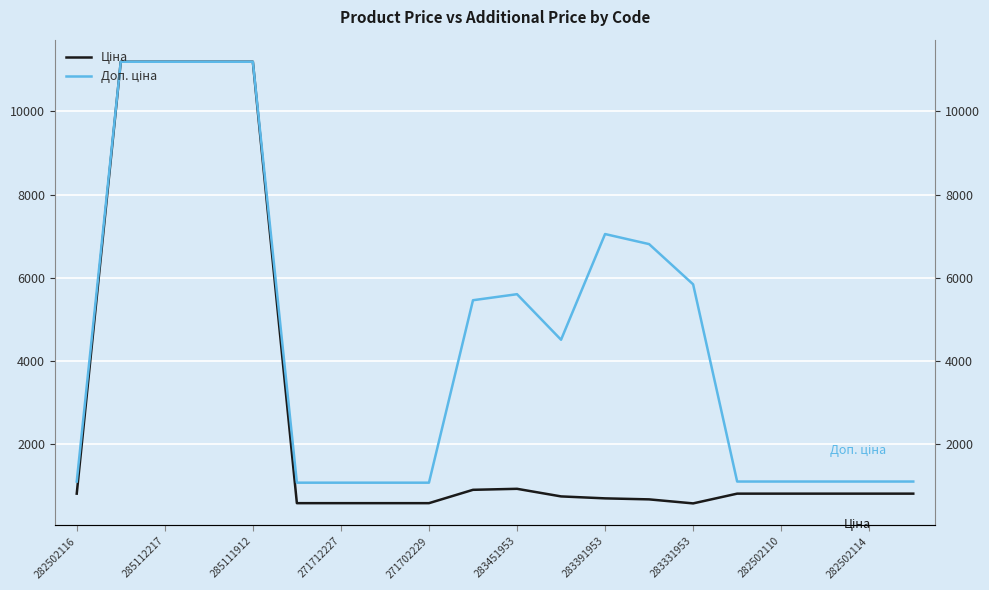

How many categories are shown in the chart?

20